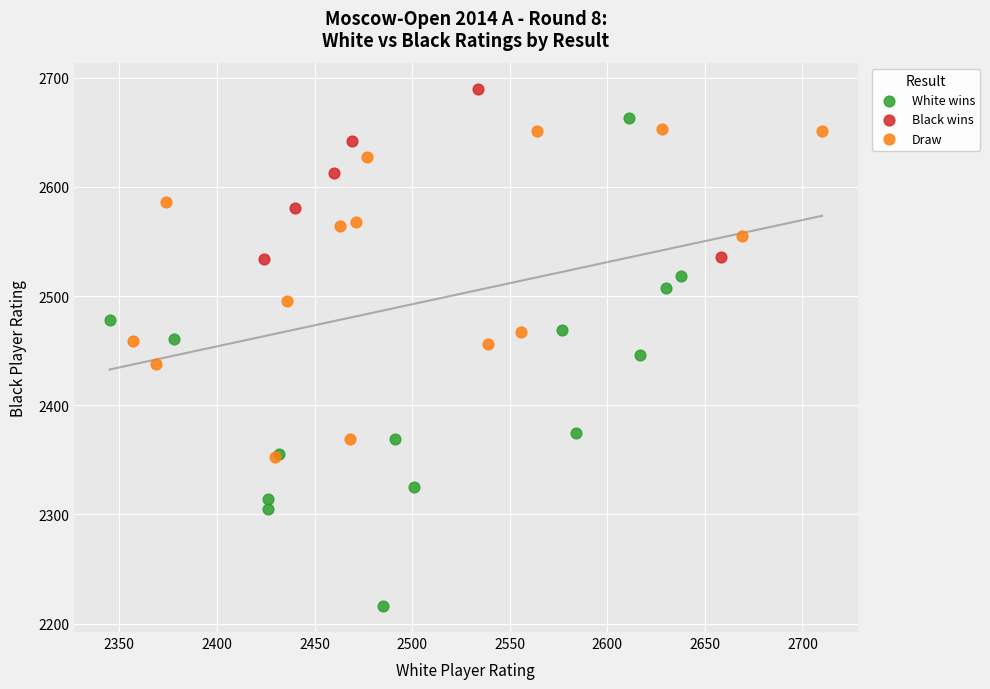

Which series reaches the maximum Y coordinate?

Black wins